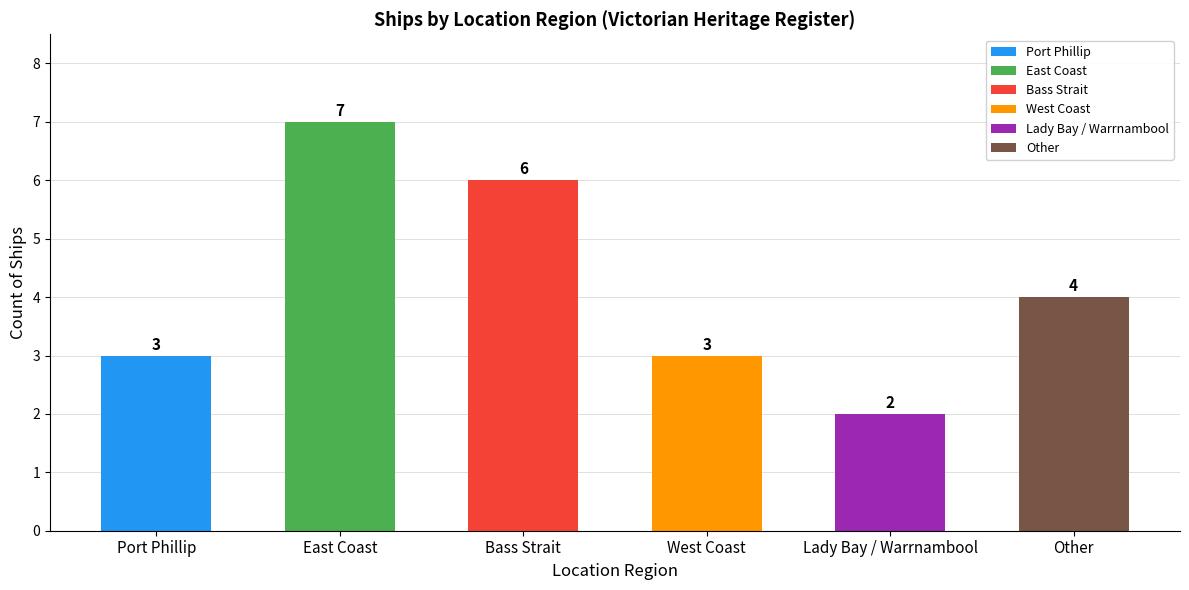

What is the maximum value shown in the chart?

7